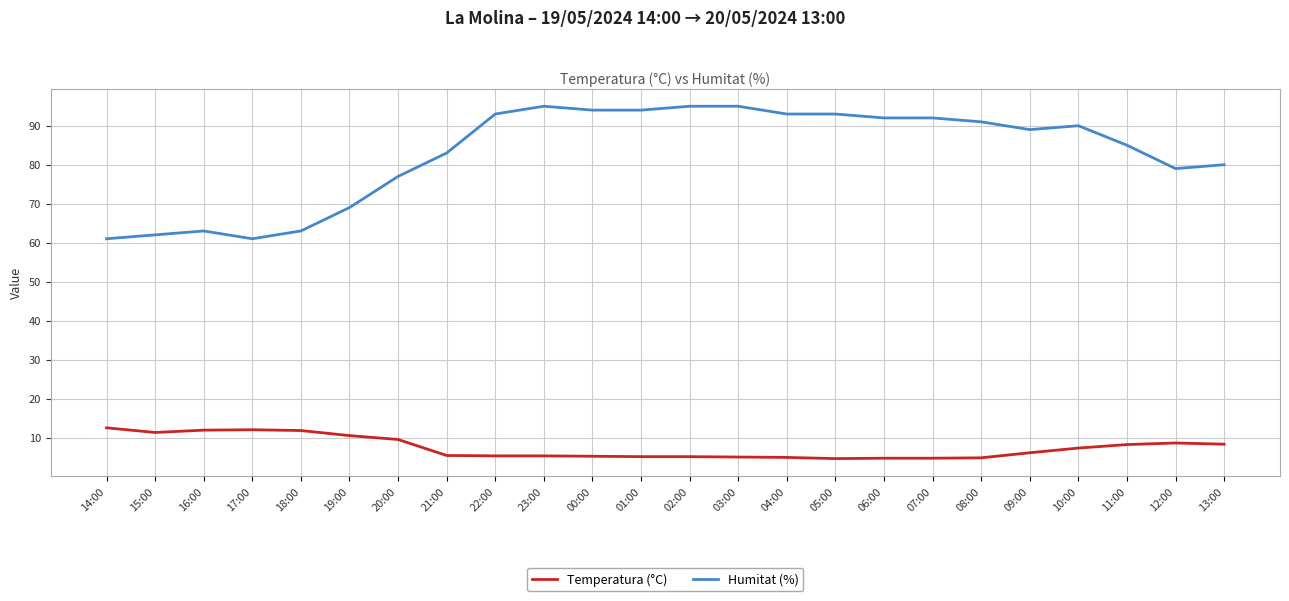

True or false: Humitat (%) and Temperatura (°C) cross at least once.

False